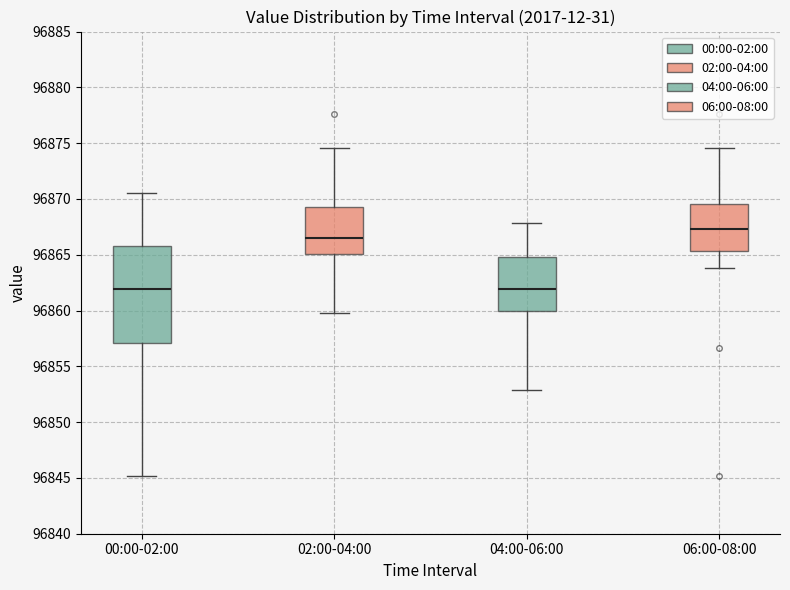

Reading left to right, transcribe this box plot: for each box, give where its median line is, the range the box spans, and where its two whiskers end, as read against the y-axis. The values are not printed on the chart, so give them approximately, as read against the axis.

00:00-02:00: median 96862.0, box 96857.0 to 96866.0, whiskers 96845.0 to 96870.5
02:00-04:00: median 96866.5, box 96865.0 to 96869.5, whiskers 96860.0 to 96874.5
04:00-06:00: median 96862.0, box 96860.0 to 96865.0, whiskers 96853.0 to 96868.0
06:00-08:00: median 96867.5, box 96865.5 to 96869.5, whiskers 96864.0 to 96874.5